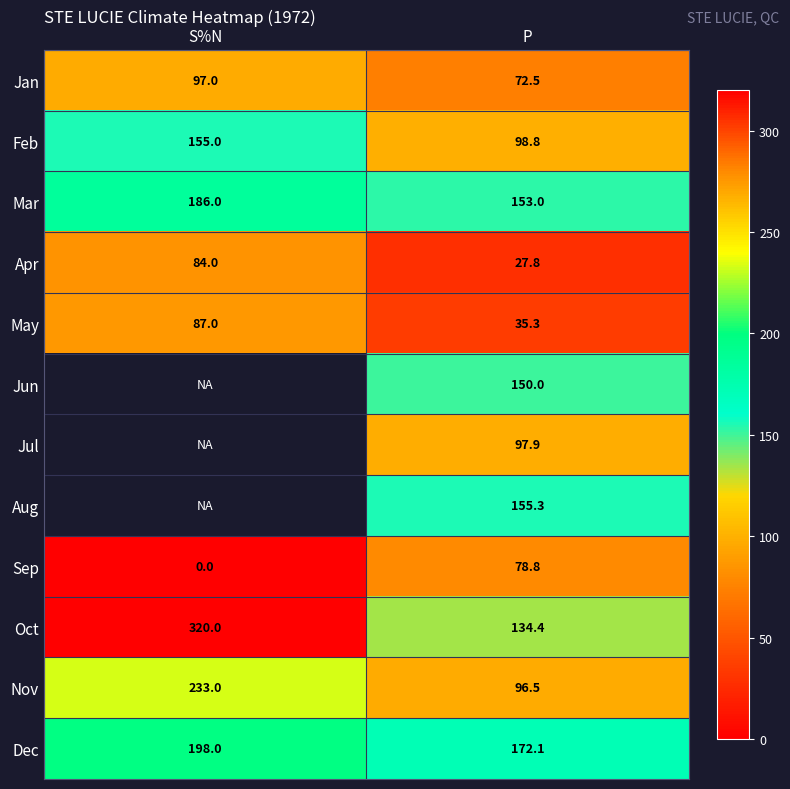

What is the sum of all Nov values?

329.5